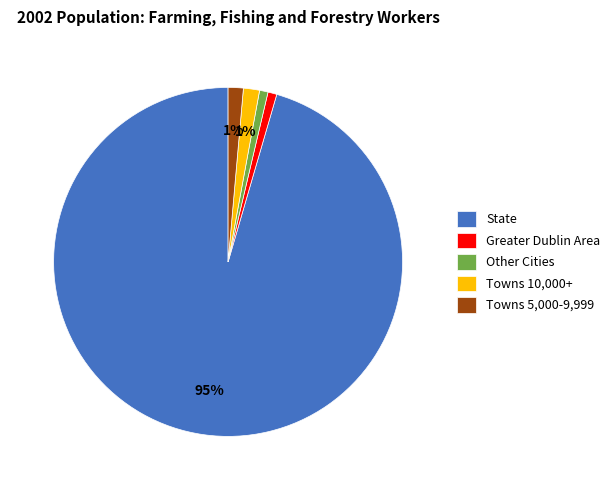

What is the largest slice in the pie chart?

State